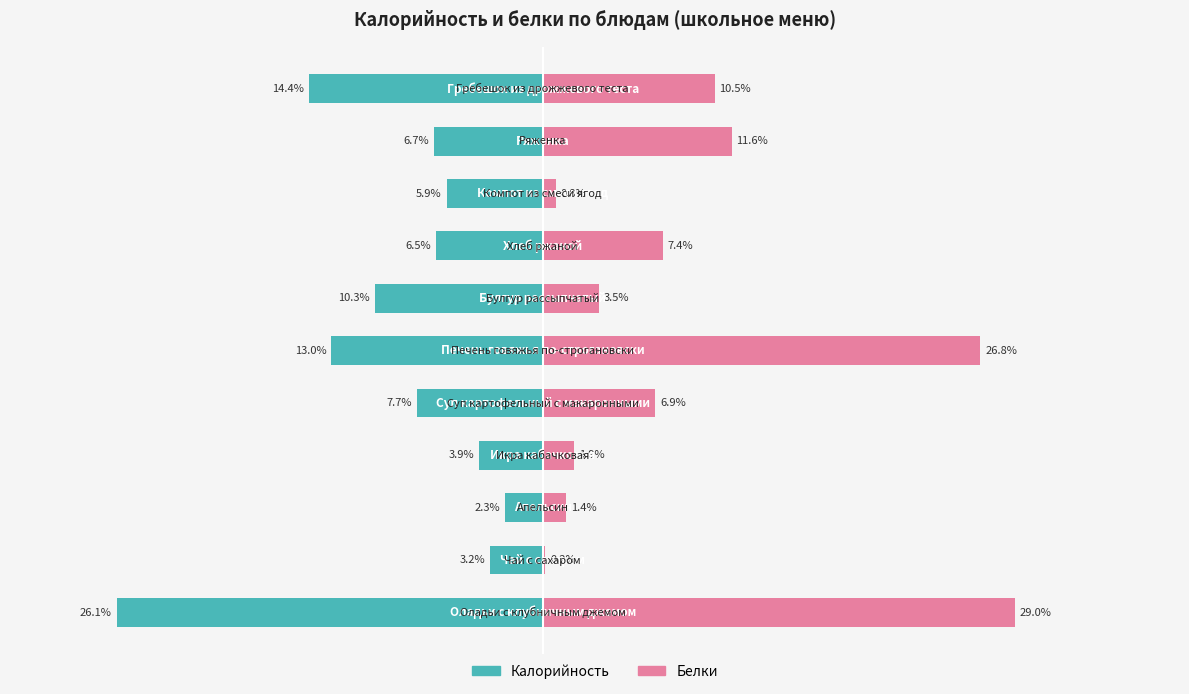

What is the greatest value displayed?

29.0